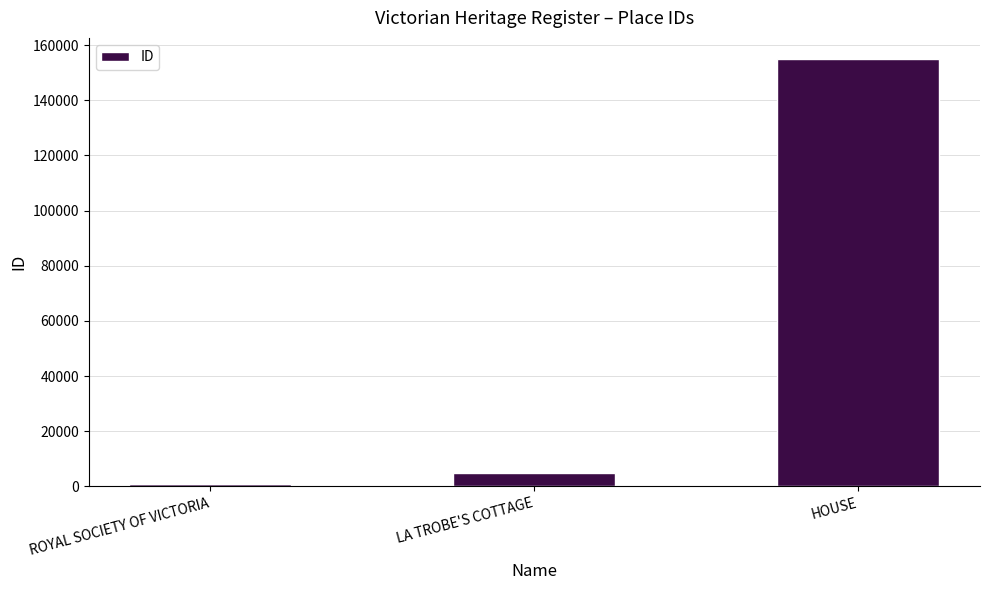

What is the difference between the second highest and minimum values?

3906